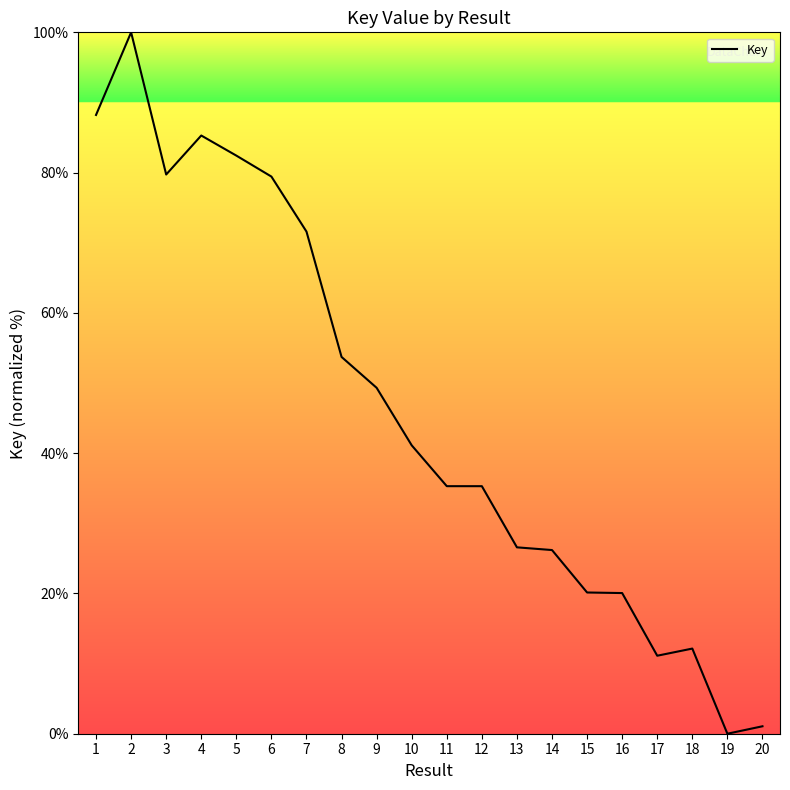

Is it true that the value at 12 is 23.9?

False